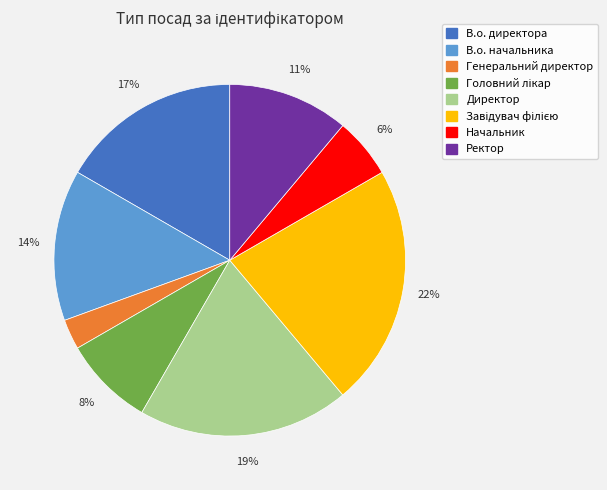

Between Ректор and Директор, which is larger?

Директор